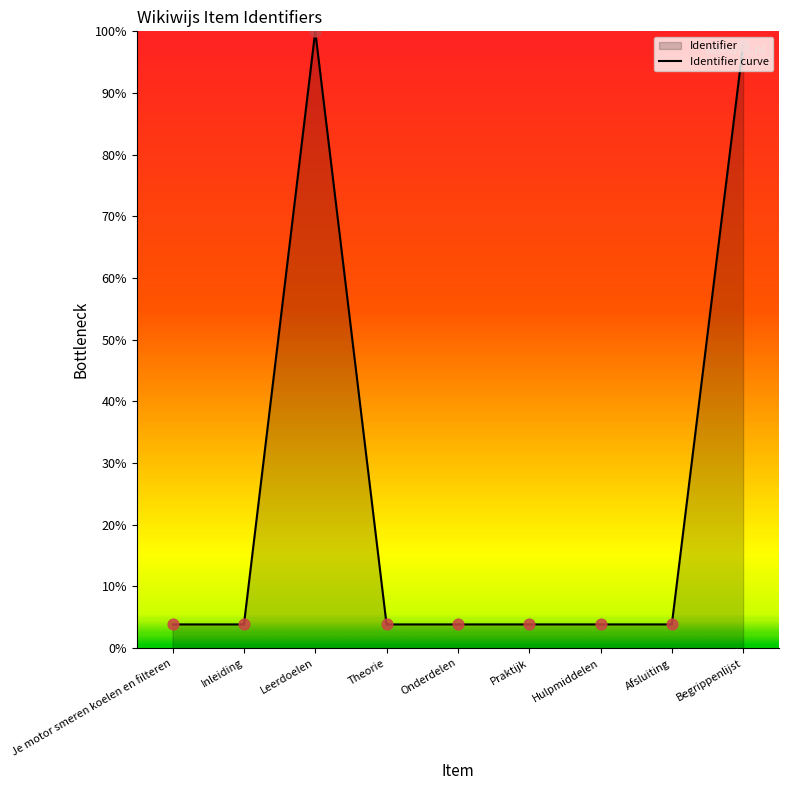

Which has a higher value, Inleiding or Praktijk?

Praktijk